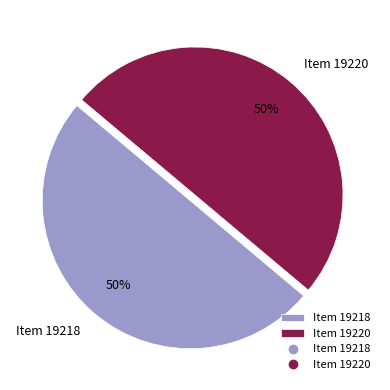

To the nearest percent, what percentage of the pie is Item 19218?

50%